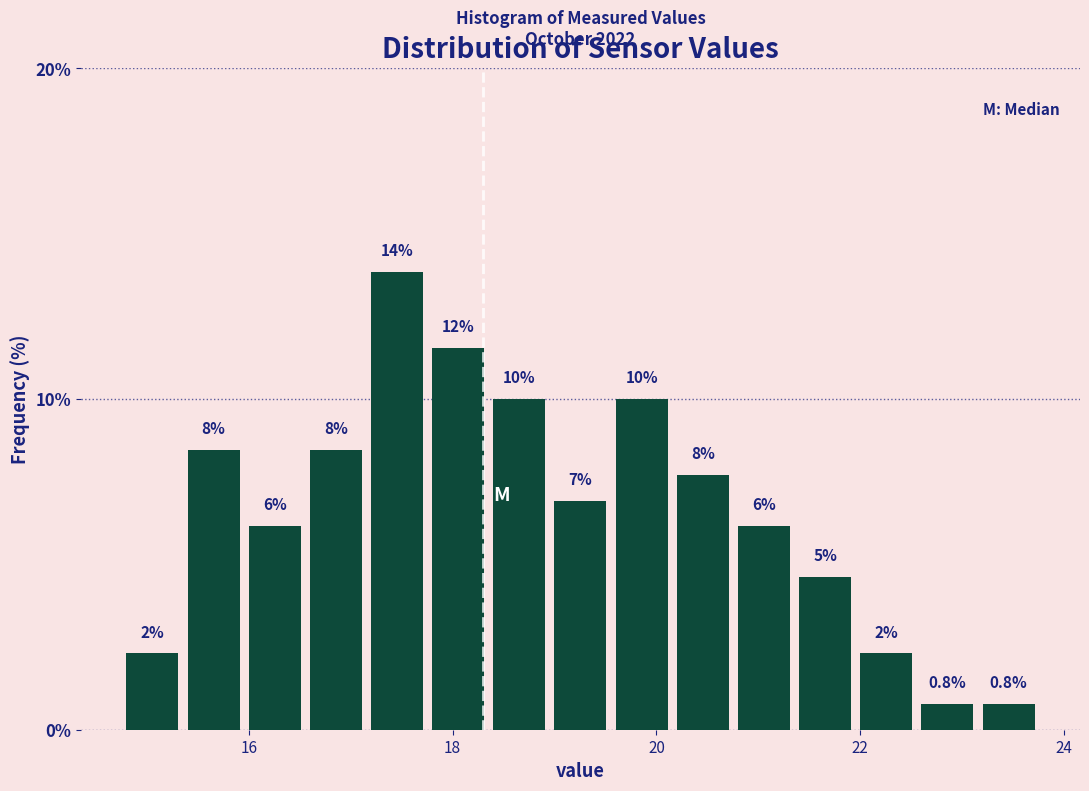

Read against the x-axis, roughly where is the centre of the tallest bar?

17.4